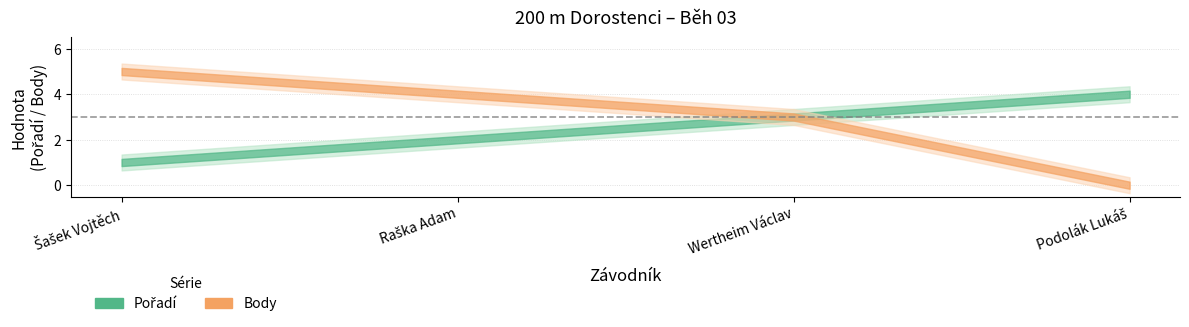

Rank the series by their maximum value, from lowest to highest.

Pořadí, Body